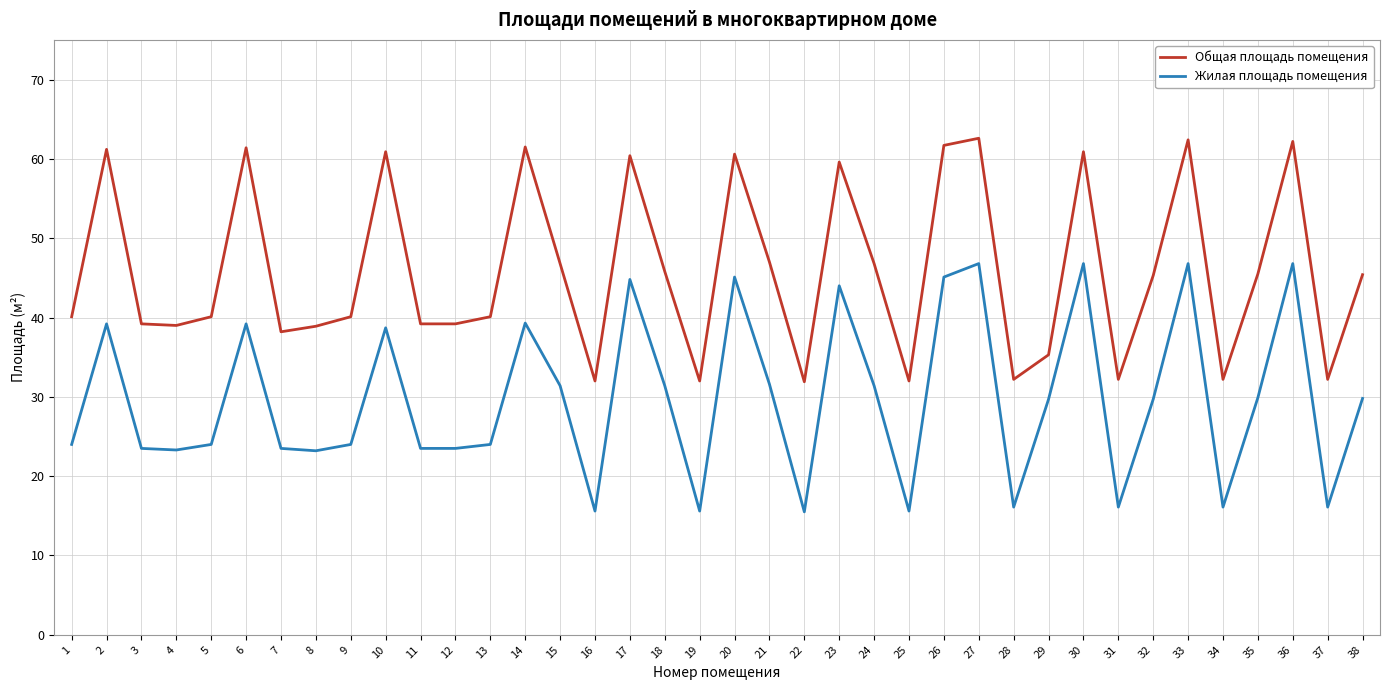

The Жилая площадь помещения series shows 11.6 at 2. True or false?

False